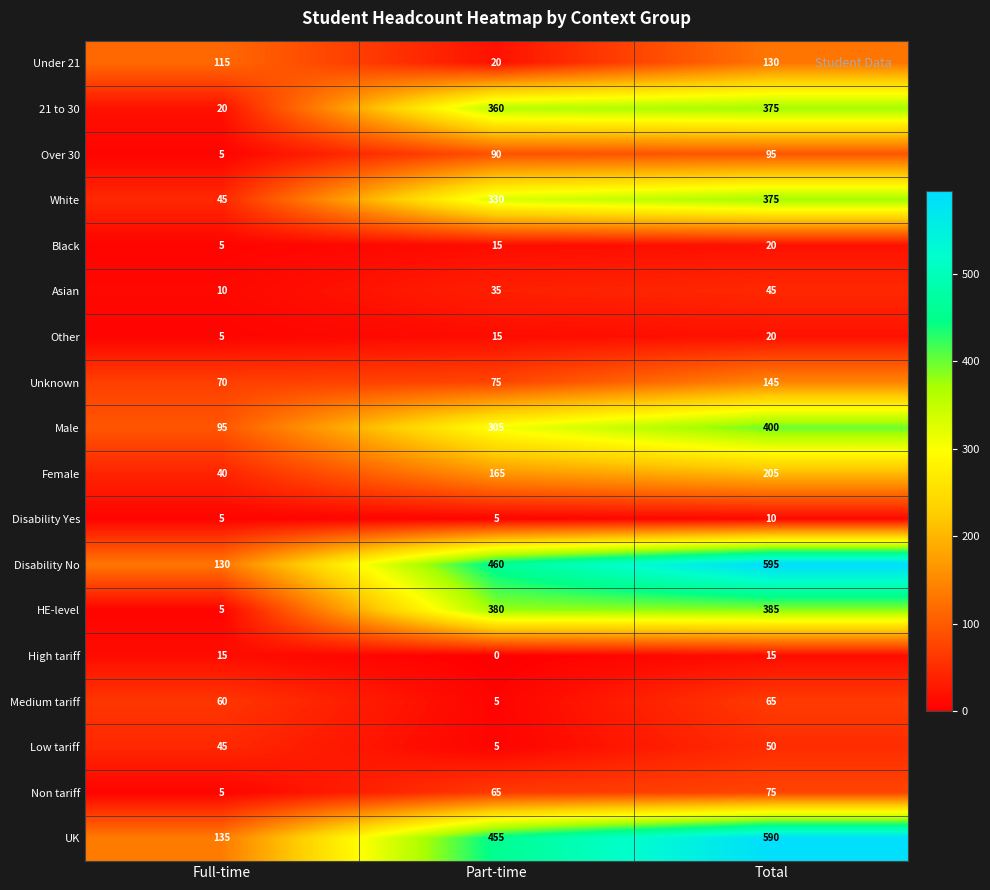

Is it true that Disability Yes equals 3 at Part-time?

False